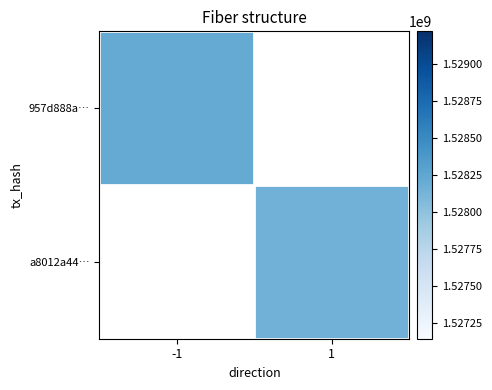

At how many categories does at least one series exceed 1528186172?

1